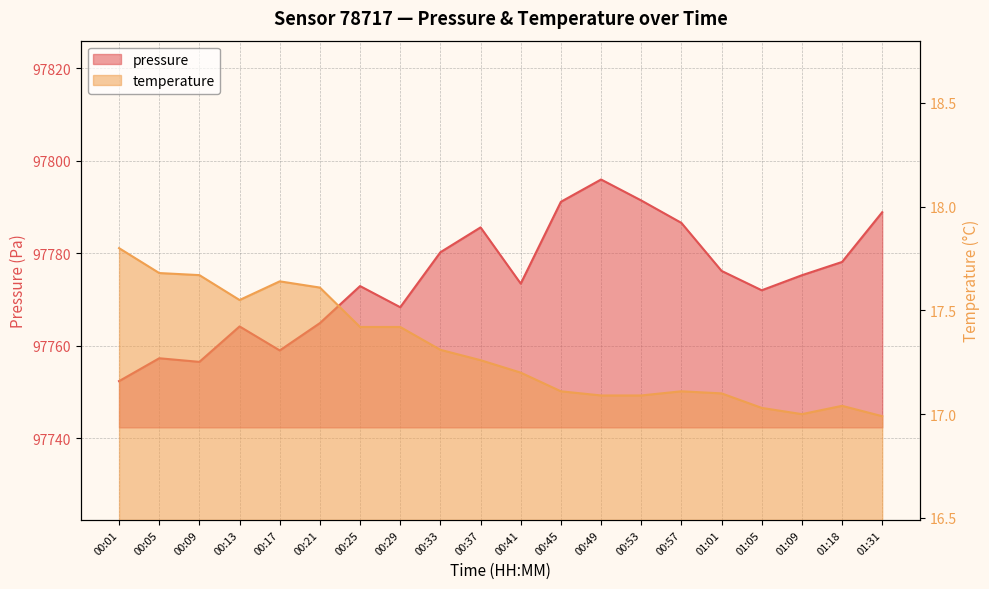

List the series in order of their peak value, highest first.

pressure, temperature